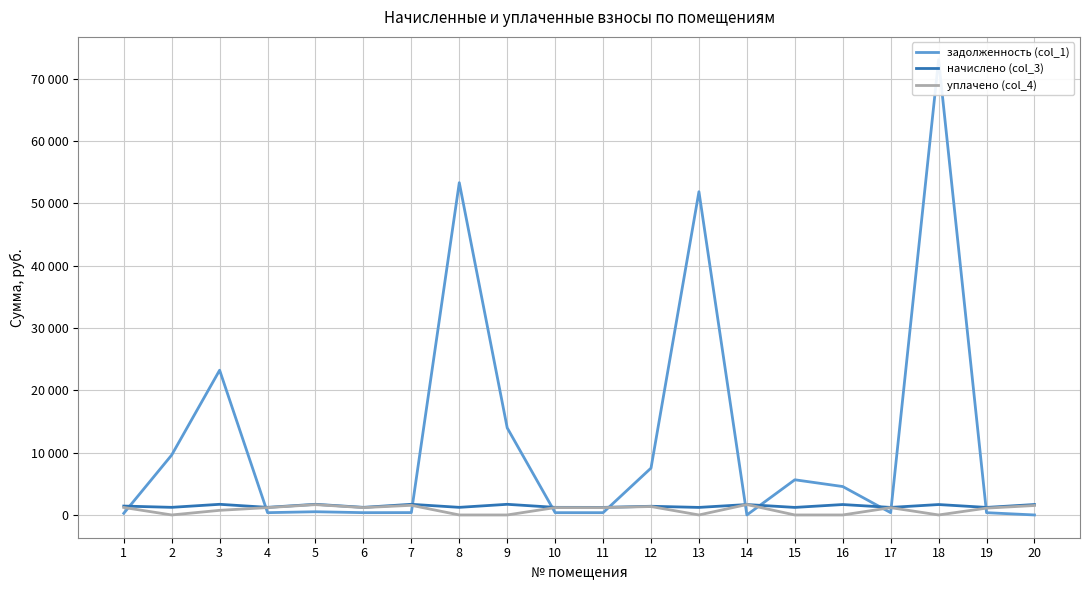

At 17, list the series in order from smallest to largest.

задолженность (col_1), уплачено (col_4), начислено (col_3)